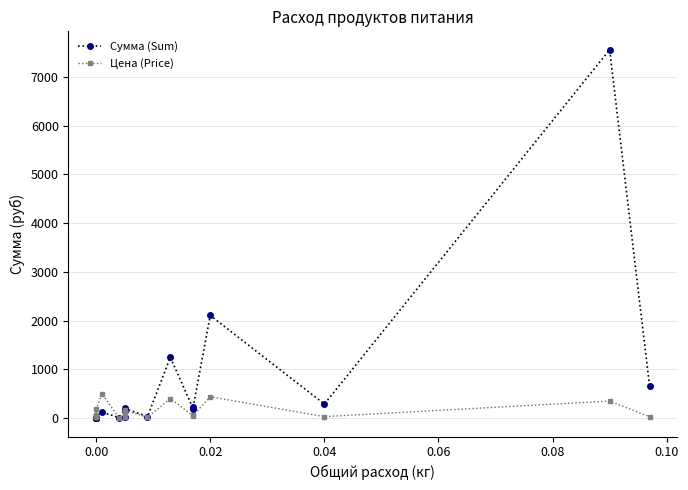

Is it true that Цена (Price) equals 75.9 at 10?

False